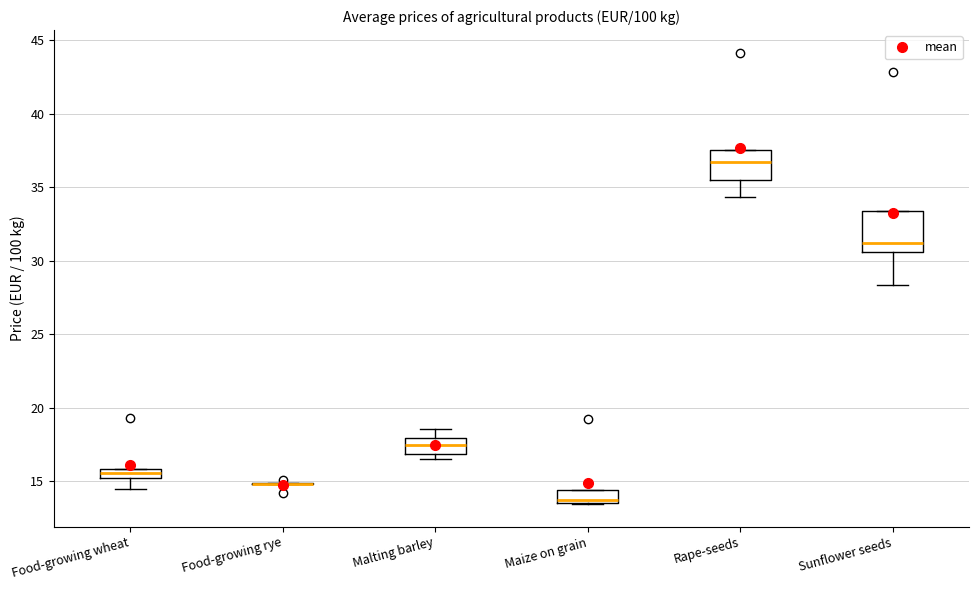

Where does the lower whisker of the box for Rape-seeds end on the y-axis? The values are not printed on the chart, so give them approximately, as read against the axis.

34.5